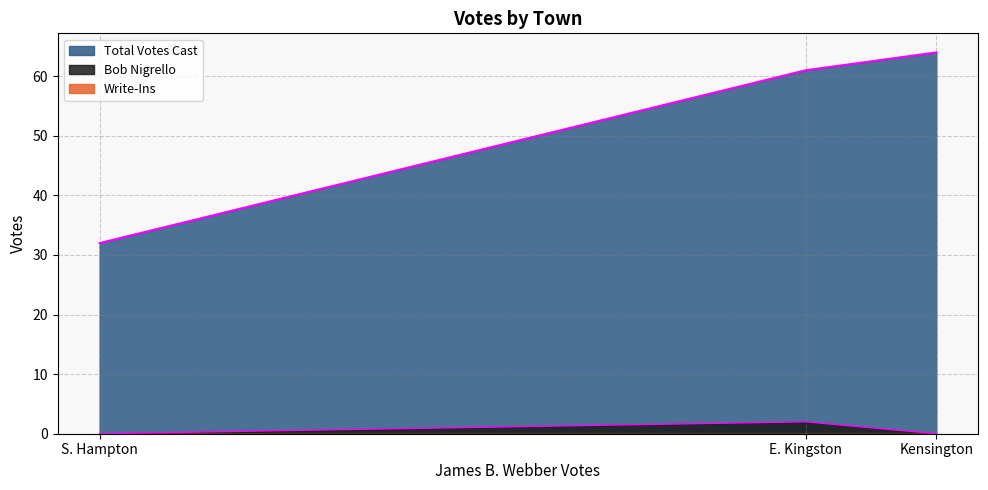

What is the difference between the highest and lowest values at S. Hampton?

32